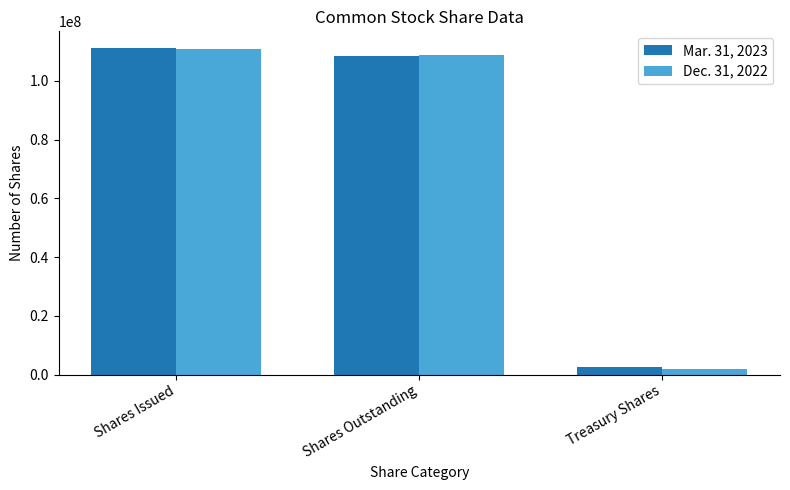

True or false: Dec. 31, 2022 has a value of 33609106 at Shares Issued.

False